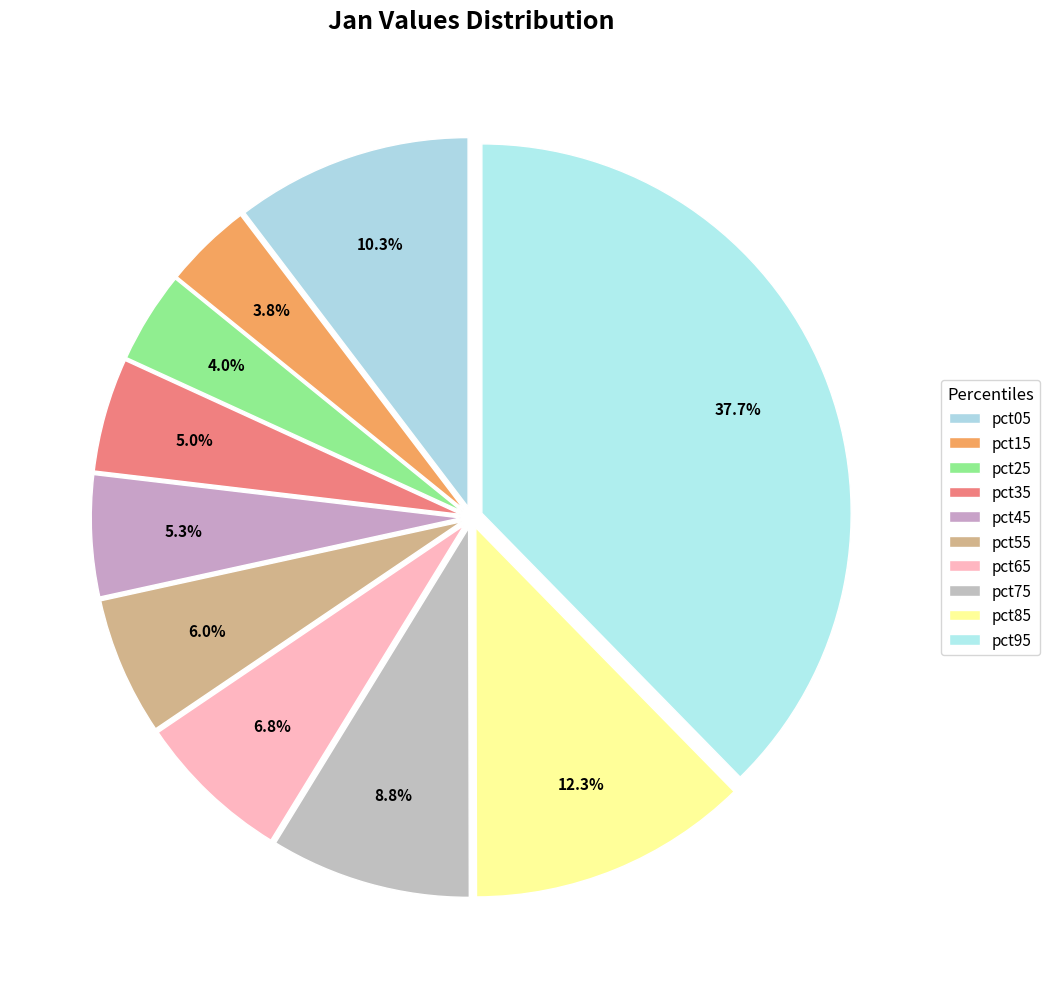

What percentage is NOT represented by pct35?

95.0%